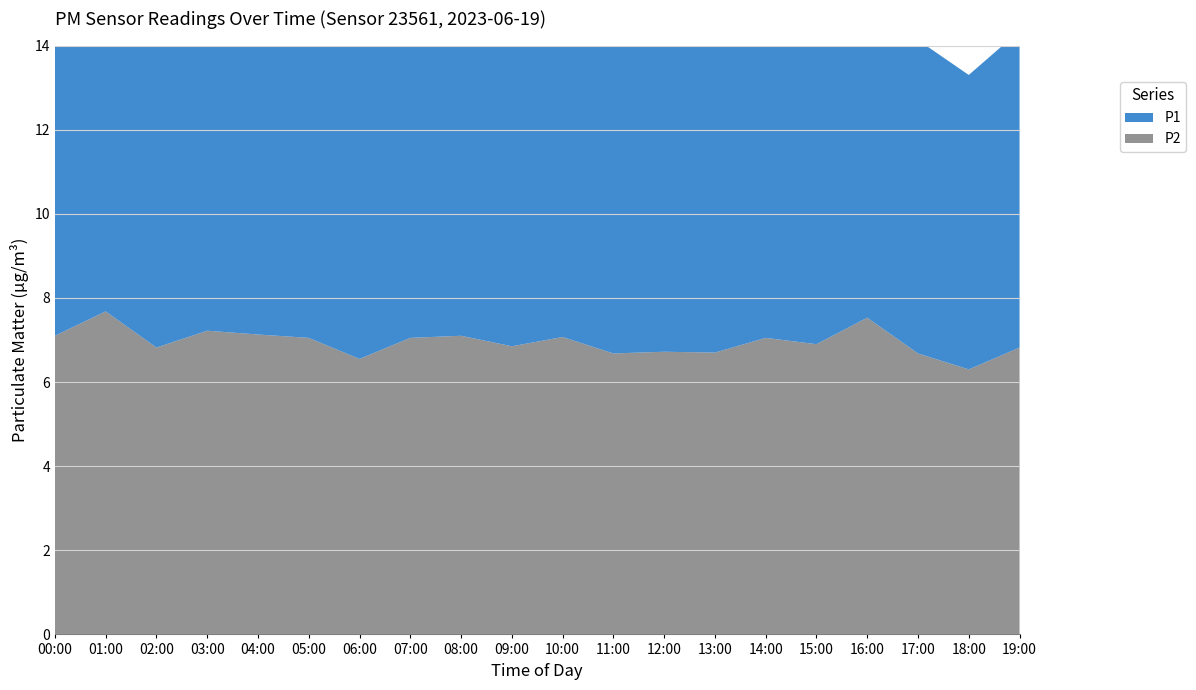

Reading right to left, extract all data points from this chart.

P1: 19:00=7.5	18:00=7.0	17:00=7.5	16:00=8.9	15:00=9.0	14:00=8.3	13:00=7.5	12:00=7.5	11:00=8.2	10:00=7.9	09:00=7.7	08:00=8.3	07:00=8.2	06:00=8.0	05:00=9.4	04:00=7.9	03:00=10.8	02:00=7.6	01:00=8.6	00:00=8.1
P2: 19:00=6.8	18:00=6.3	17:00=6.7	16:00=7.5	15:00=6.9	14:00=7.0	13:00=6.7	12:00=6.7	11:00=6.7	10:00=7.1	09:00=6.8	08:00=7.1	07:00=7.0	06:00=6.5	05:00=7.0	04:00=7.1	03:00=7.2	02:00=6.8	01:00=7.7	00:00=7.1